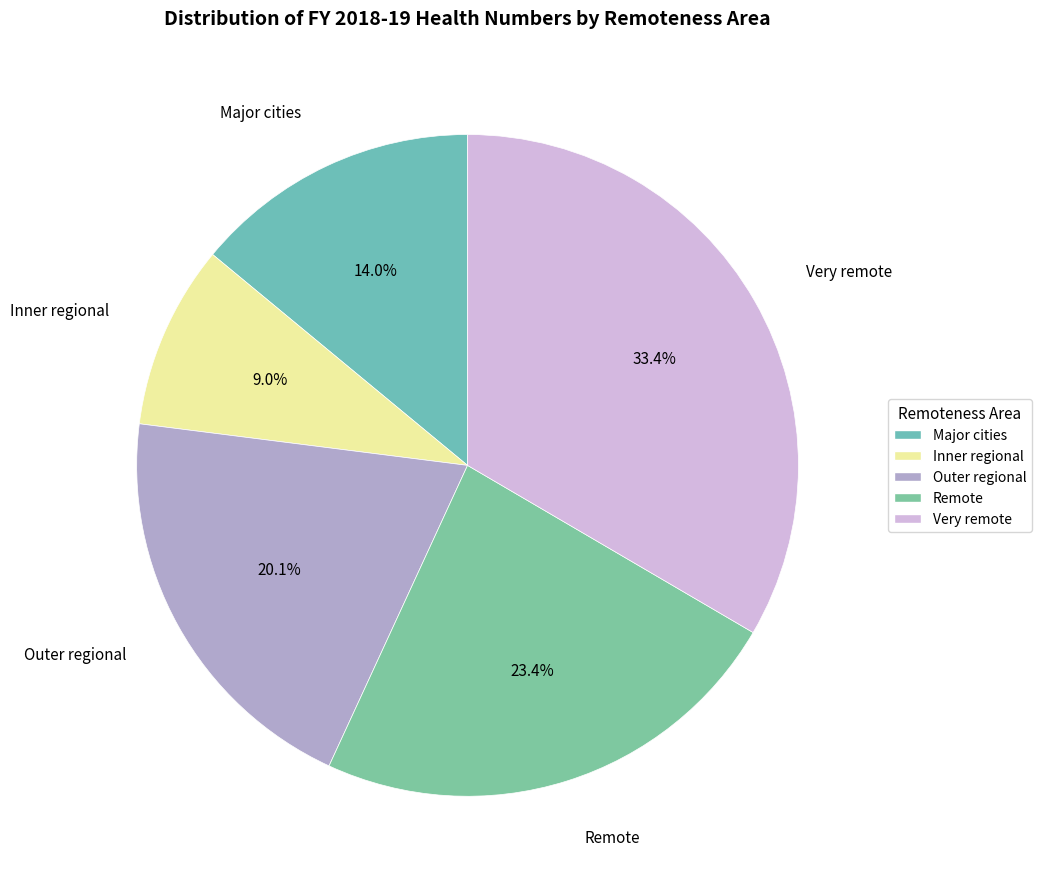

To the nearest percent, what portion does Very remote represent?

33%